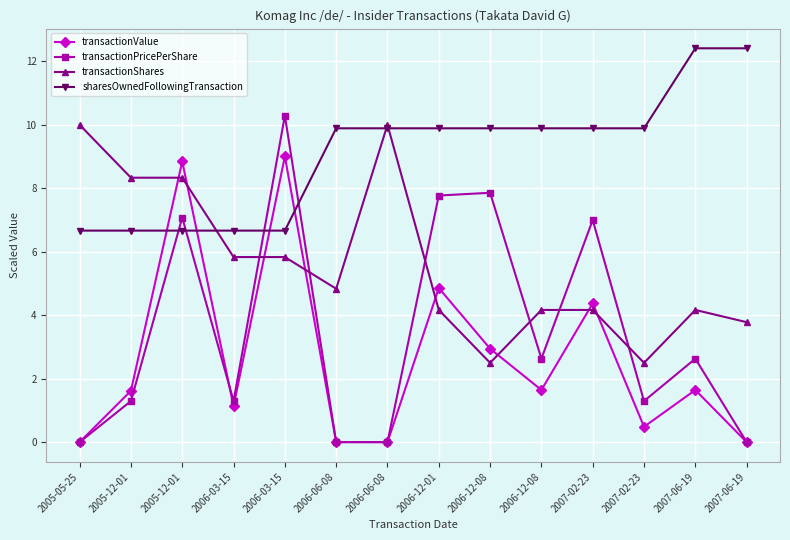

Reading right to left, what are all the values shown in this chart?

transactionValue: 2007-06-19=0.0	2007-06-19=1.6	2007-02-23=0.5	2007-02-23=4.4	2006-12-08=1.6	2006-12-08=2.9	2006-12-01=4.9	2006-06-08=0.0	2006-06-08=0.0	2006-03-15=9.0	2006-03-15=1.1	2005-12-01=8.8	2005-12-01=1.6	2005-05-25=0.0
transactionPricePerShare: 2007-06-19=0.0	2007-06-19=2.6	2007-02-23=1.3	2007-02-23=7.0	2006-12-08=2.6	2006-12-08=7.9	2006-12-01=7.8	2006-06-08=0.0	2006-06-08=0.0	2006-03-15=10.3	2006-03-15=1.3	2005-12-01=7.1	2005-12-01=1.3	2005-05-25=0.0
transactionShares: 2007-06-19=3.8	2007-06-19=4.2	2007-02-23=2.5	2007-02-23=4.2	2006-12-08=4.2	2006-12-08=2.5	2006-12-01=4.2	2006-06-08=10.0	2006-06-08=4.8	2006-03-15=5.8	2006-03-15=5.8	2005-12-01=8.3	2005-12-01=8.3	2005-05-25=10.0
sharesOwnedFollowingTransaction: 2007-06-19=12.4	2007-06-19=12.4	2007-02-23=9.9	2007-02-23=9.9	2006-12-08=9.9	2006-12-08=9.9	2006-12-01=9.9	2006-06-08=9.9	2006-06-08=9.9	2006-03-15=6.7	2006-03-15=6.7	2005-12-01=6.7	2005-12-01=6.7	2005-05-25=6.7